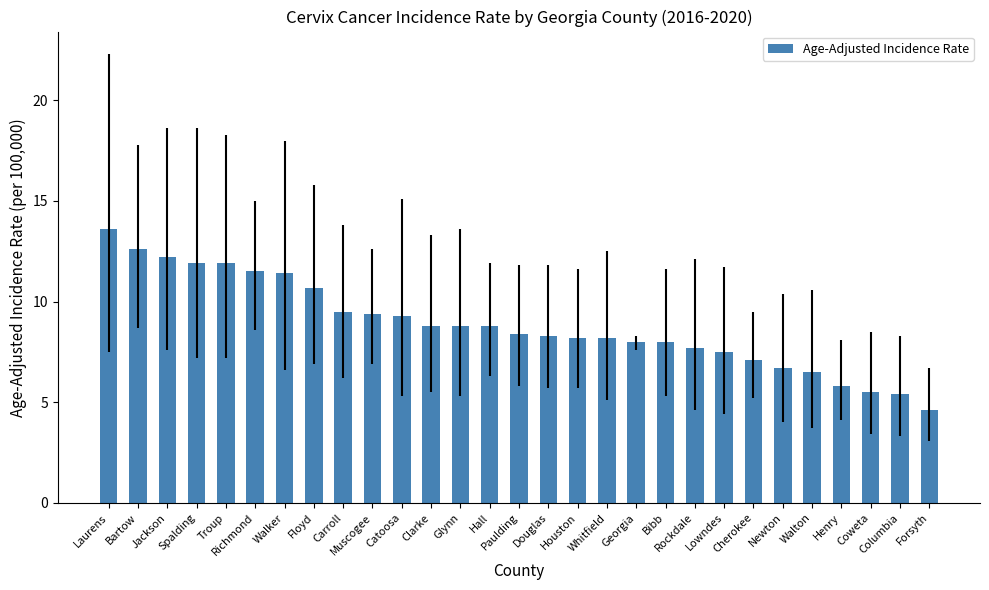

What is the value of the 8th bar from the left?

10.7